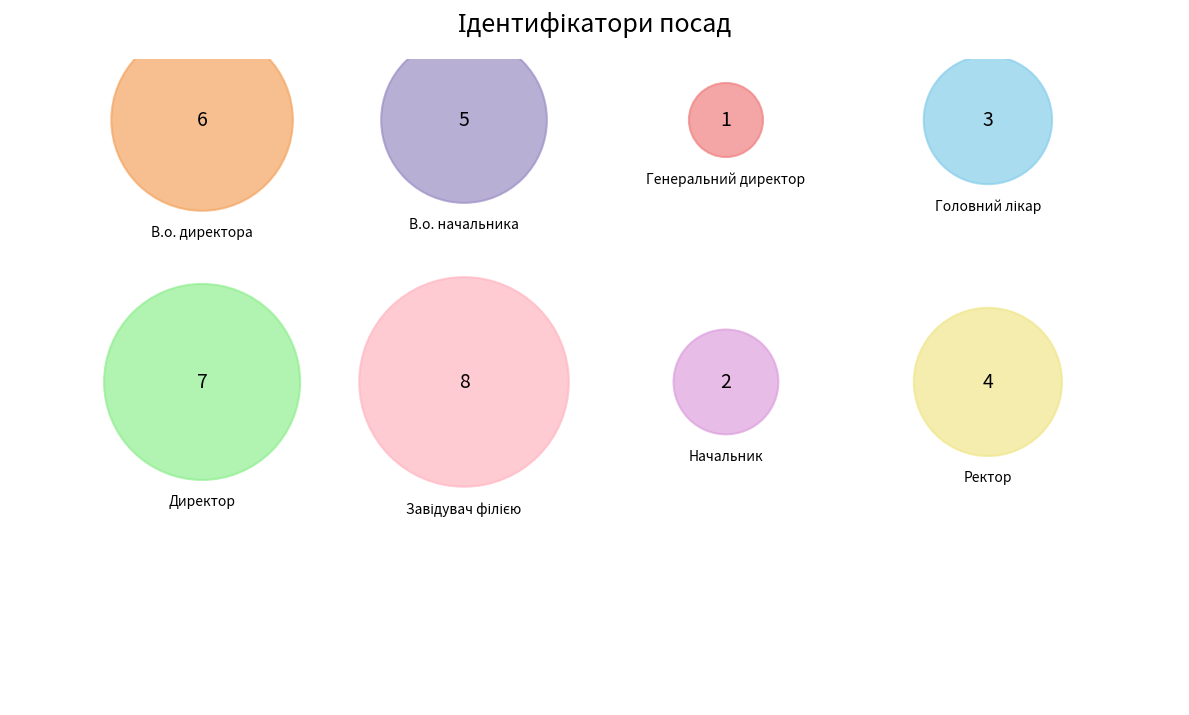

Count the number of slices in the pie.

8